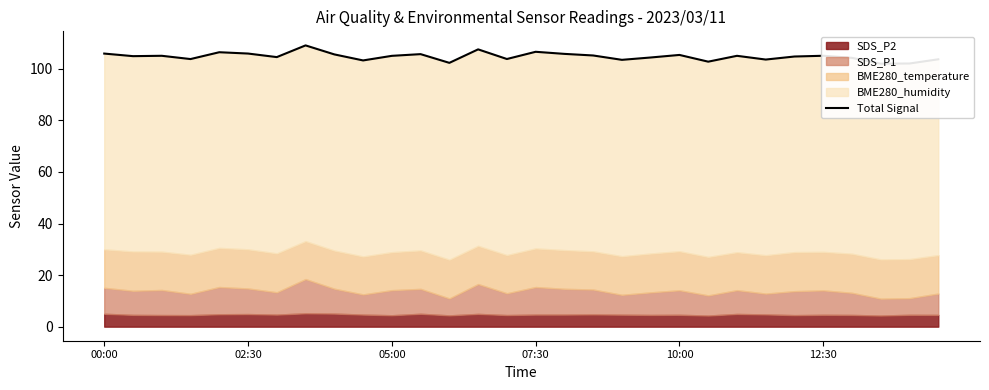

How many lines are shown in the chart?

1